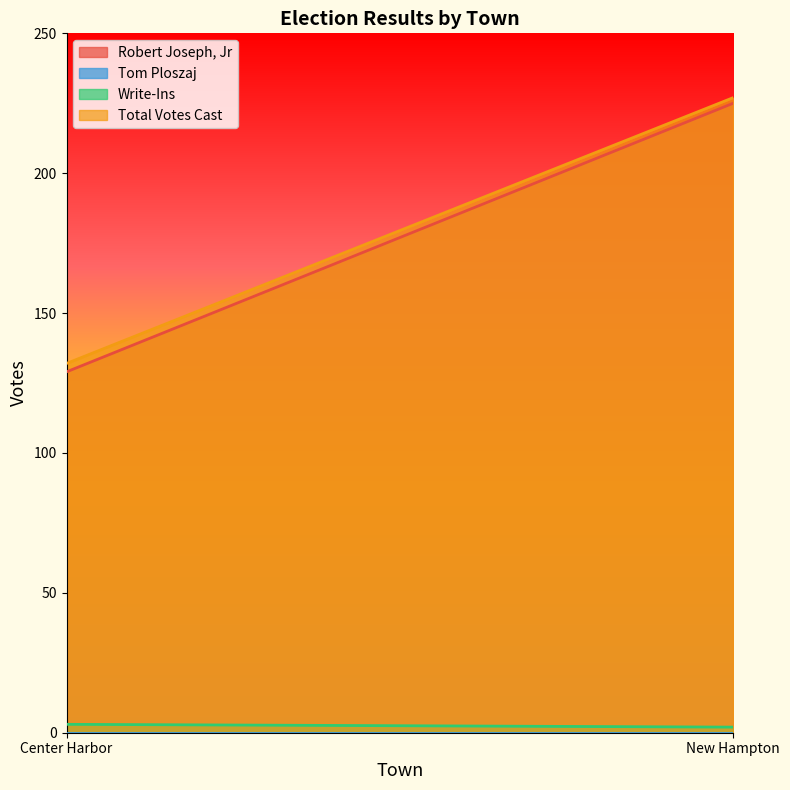

Rank the series by their maximum value, from lowest to highest.

Tom Ploszaj, Write-Ins, Robert Joseph, Jr, Total Votes Cast